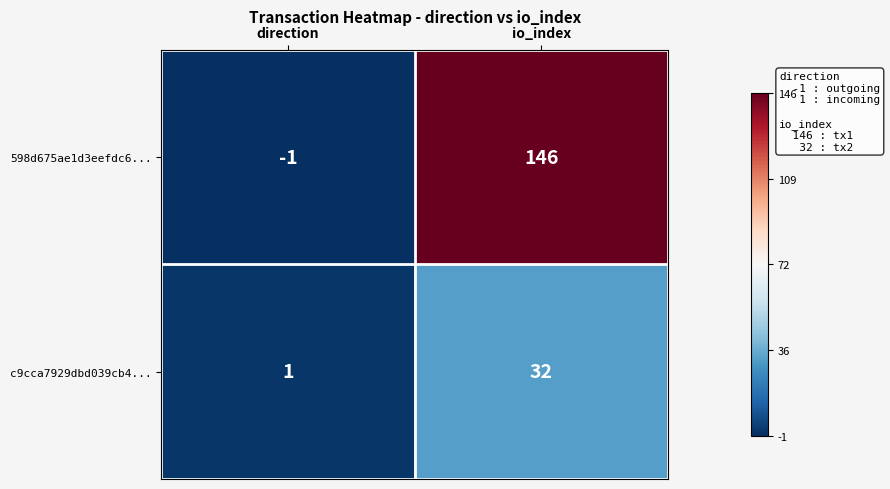

What is the sum of the 598d675ae1d3eefdc6... values at direction and io_index?

145